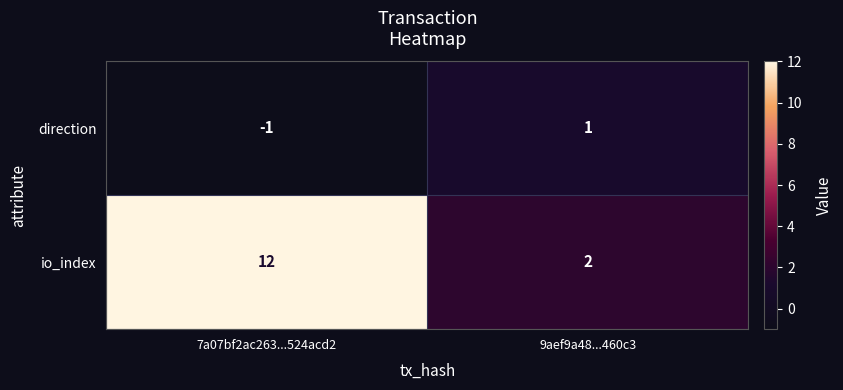

Which label corresponds to the smallest value in the chart?

7a07bf2ac263...524acd2